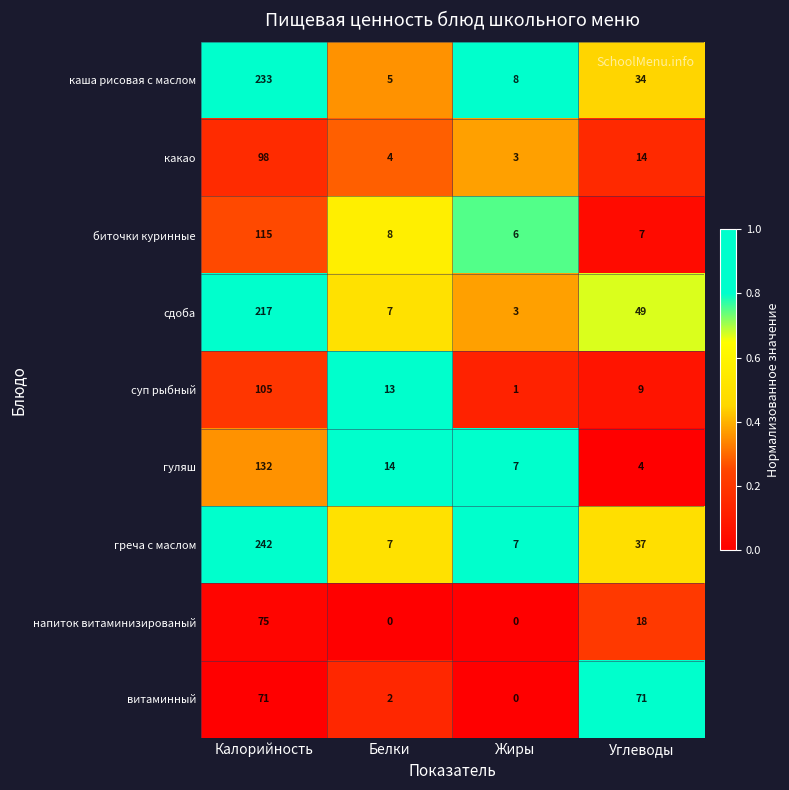

Between Белки and Жиры, which series saw the biggest shift?

суп рыбный